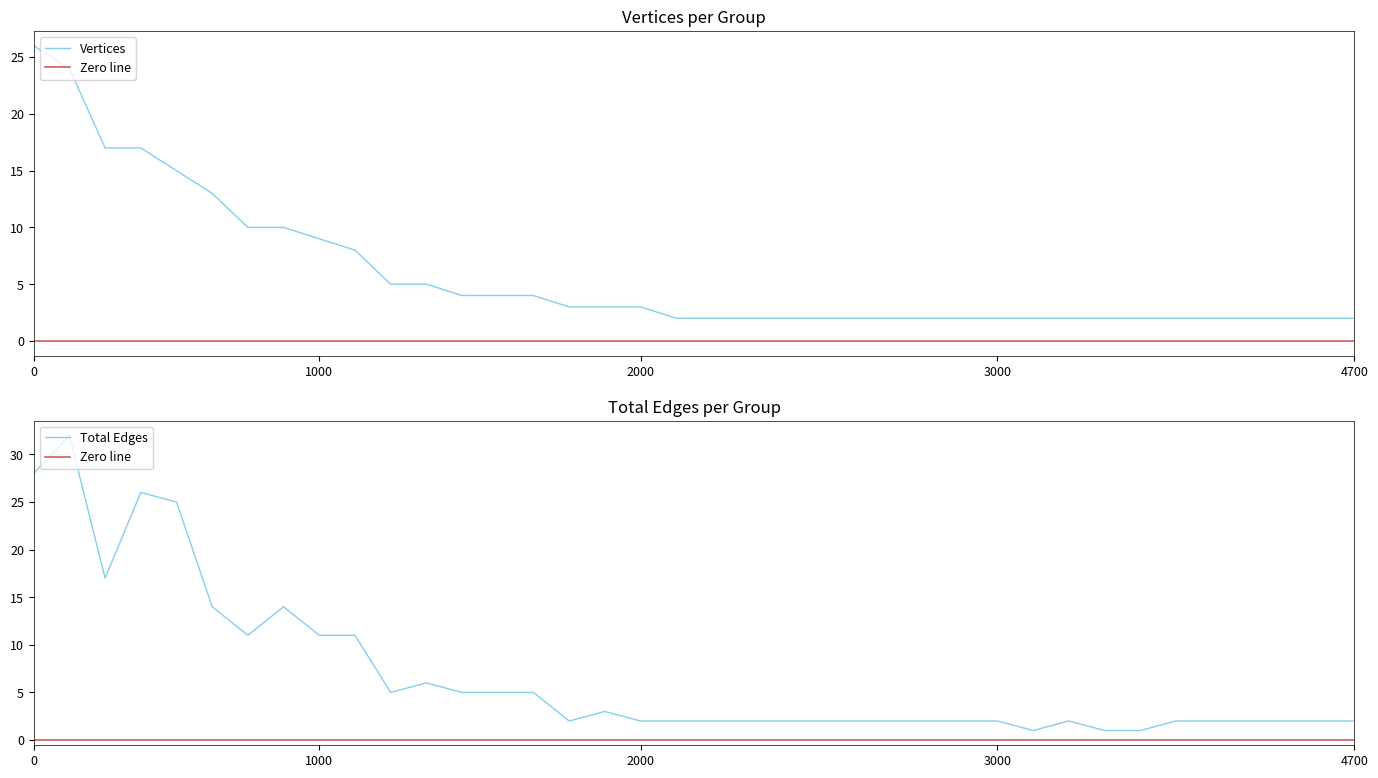

What is the lowest value of the Total Edges series?

1